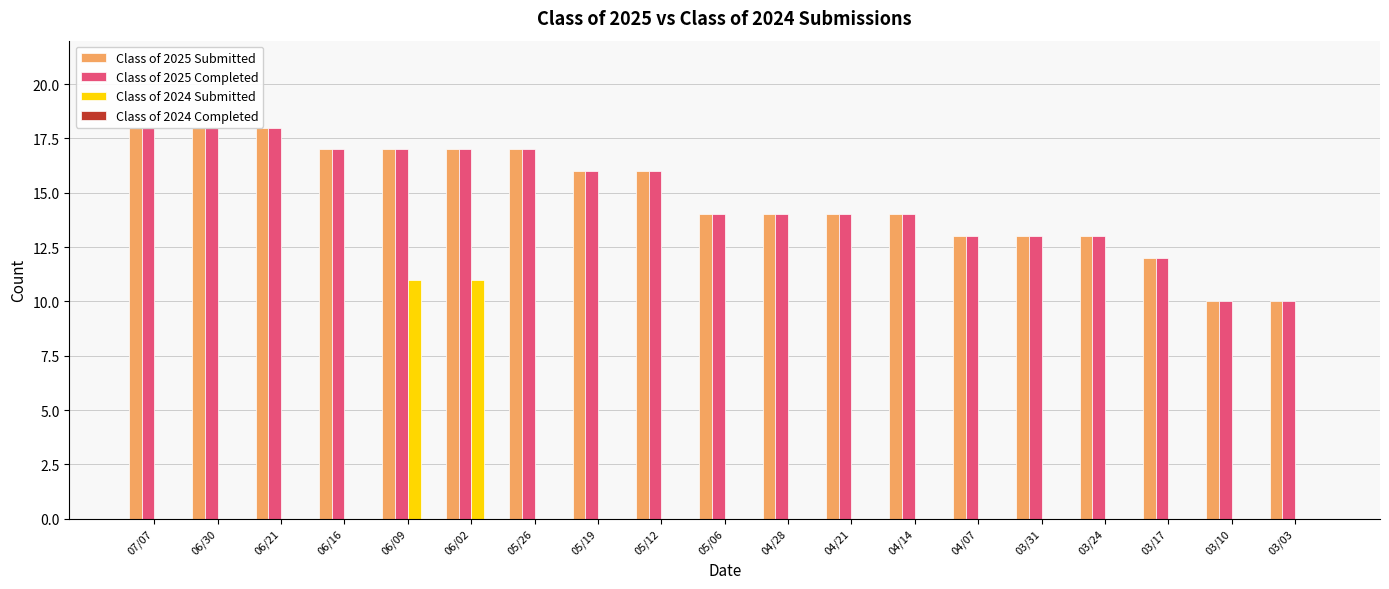

Reading right to left, what are all the values shown in this chart?

Class of 2025 Submitted: 10	10	12	13	13	13	14	14	14	14	16	16	17	17	17	17	18	18	18
Class of 2025 Completed: 10	10	12	13	13	13	14	14	14	14	16	16	17	17	17	17	18	18	18
Class of 2024 Submitted: 0	0	0	0	0	0	0	0	0	0	0	0	0	11	11	0	0	0	0
Class of 2024 Completed: 0	0	0	0	0	0	0	0	0	0	0	0	0	0	0	0	0	0	0